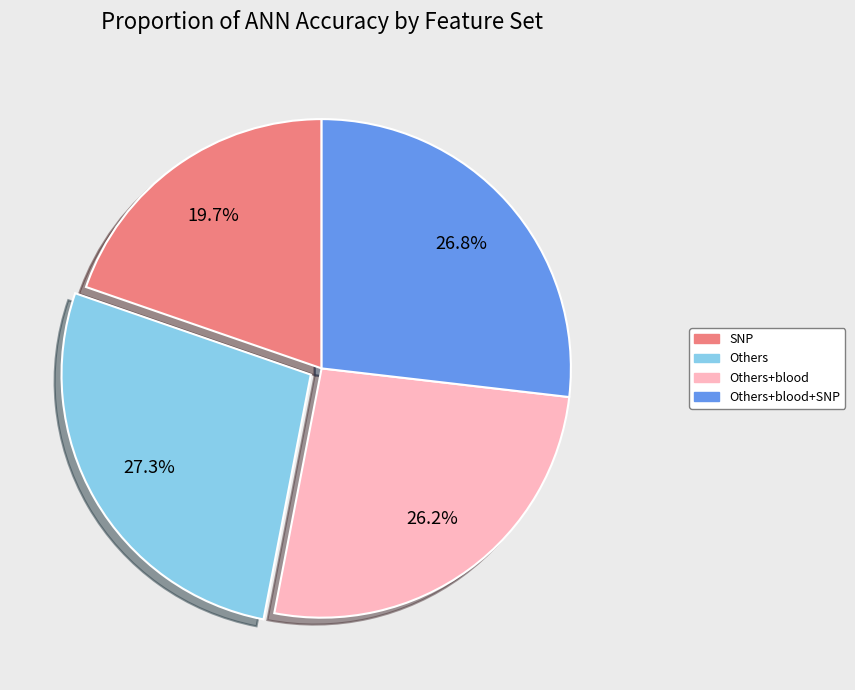

Is there any slice that represents more than half of the pie?

No